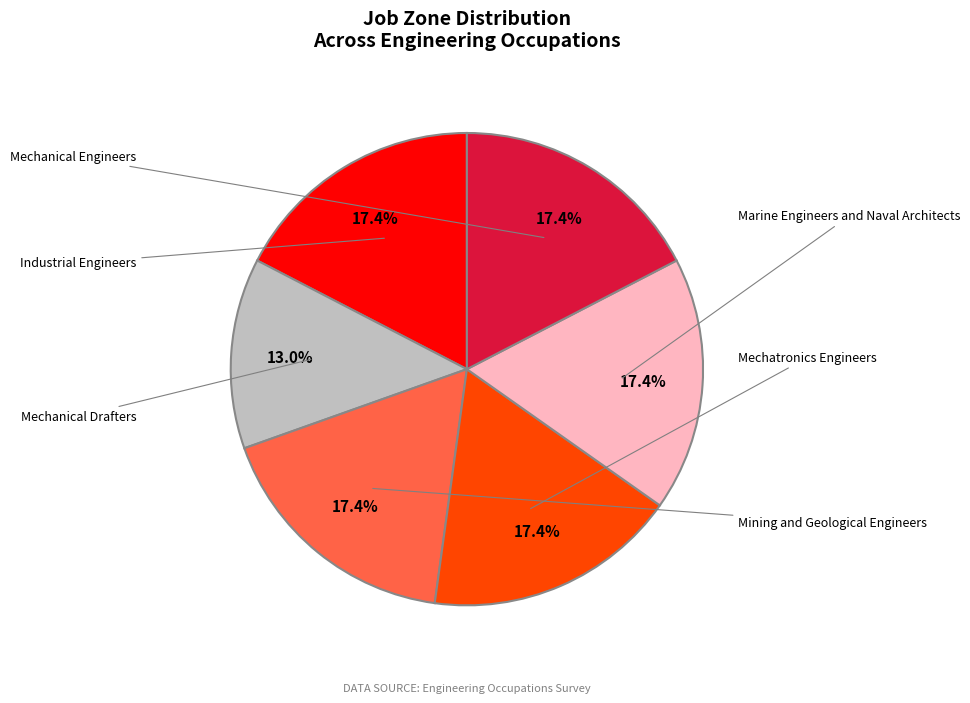

Is there any slice that represents more than half of the pie?

No